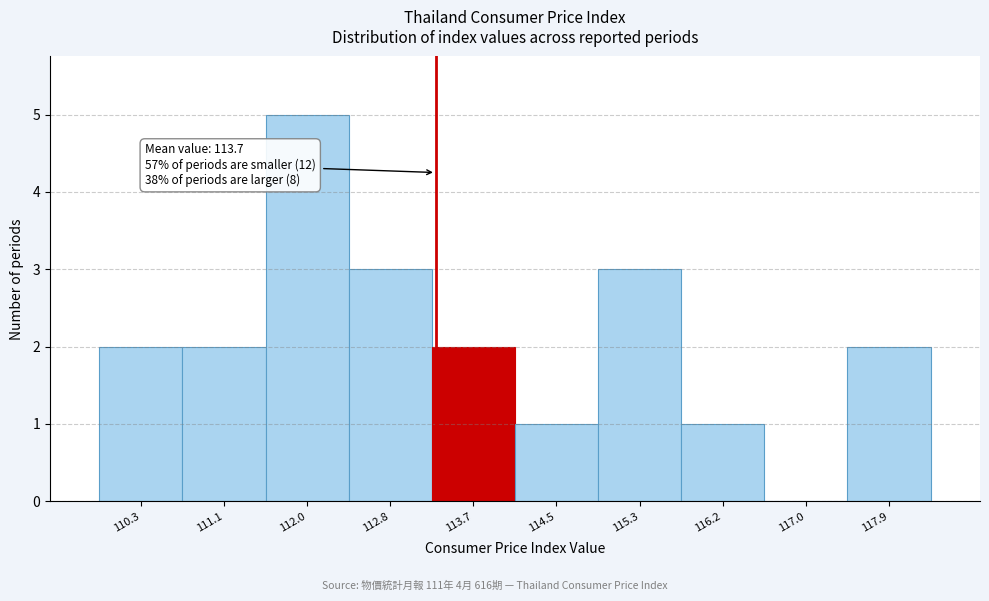

Reading left to right, what are all the values shown in this chart?

110.3=2	111.1=2	112.0=5	112.8=3	113.7=2	114.5=1	115.3=3	116.2=1	117.0=0	117.9=2